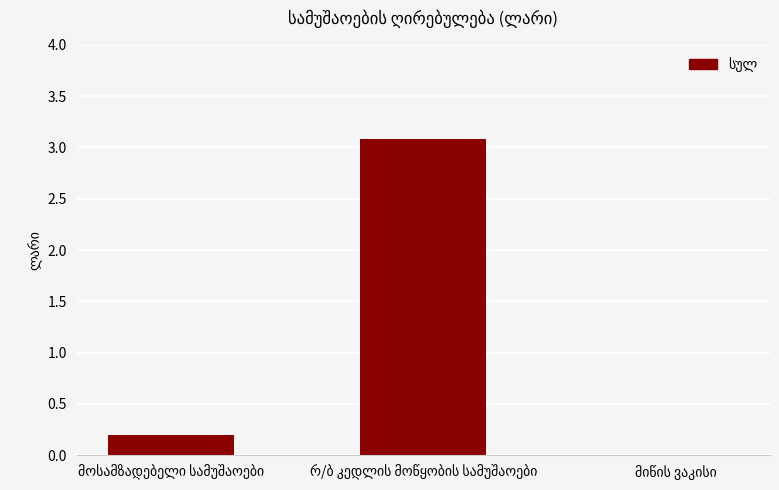

What is the sum of all values?

3.3